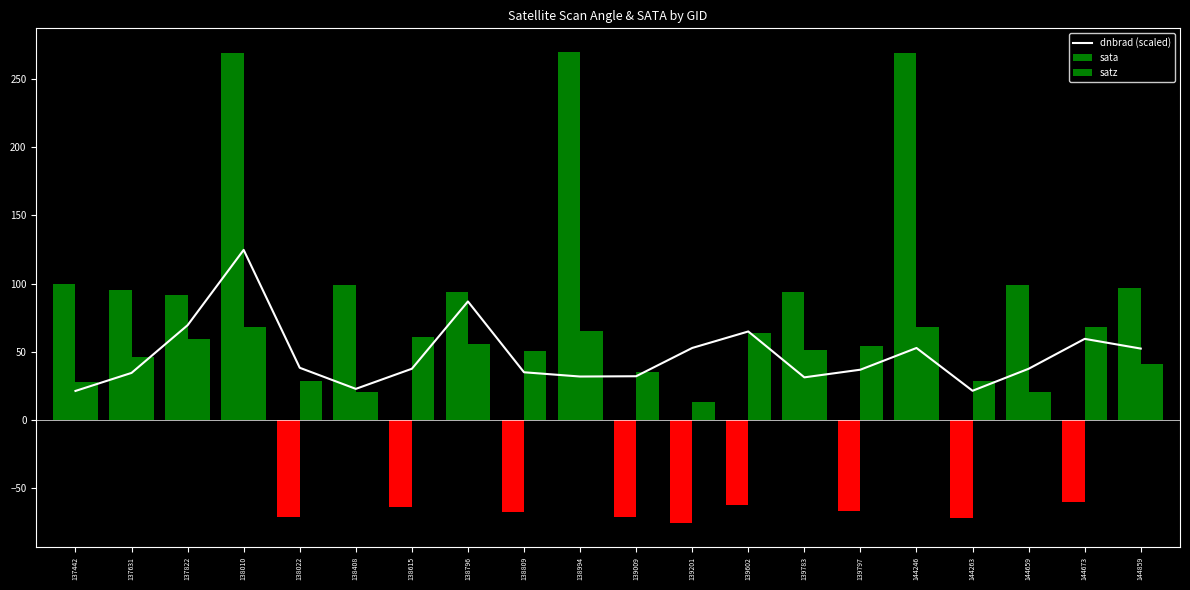

How many series are shown in this chart?

3